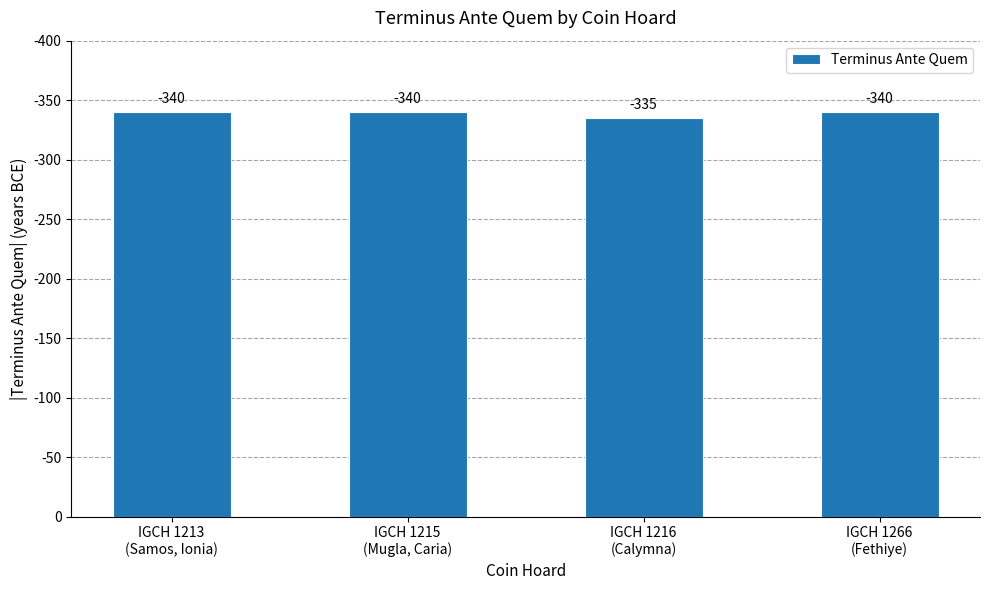

What is the difference between the second highest and minimum values?

5